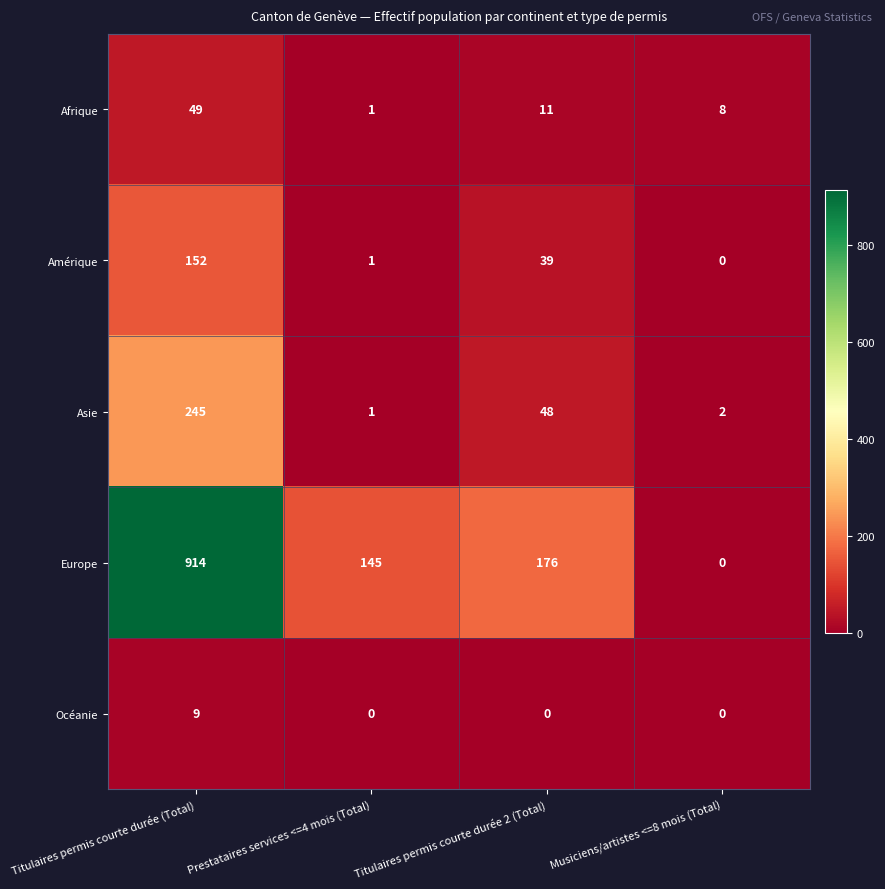

Reading left to right, what are all the values shown in this chart?

Afrique: Titulaires permis courte durée (Total)=49	Prestataires services <=4 mois (Total)=1	Titulaires permis courte durée 2 (Total)=11	Musiciens/artistes <=8 mois (Total)=8
Amérique: Titulaires permis courte durée (Total)=152	Prestataires services <=4 mois (Total)=1	Titulaires permis courte durée 2 (Total)=39	Musiciens/artistes <=8 mois (Total)=0
Asie: Titulaires permis courte durée (Total)=245	Prestataires services <=4 mois (Total)=1	Titulaires permis courte durée 2 (Total)=48	Musiciens/artistes <=8 mois (Total)=2
Europe: Titulaires permis courte durée (Total)=914	Prestataires services <=4 mois (Total)=145	Titulaires permis courte durée 2 (Total)=176	Musiciens/artistes <=8 mois (Total)=0
Océanie: Titulaires permis courte durée (Total)=9	Prestataires services <=4 mois (Total)=0	Titulaires permis courte durée 2 (Total)=0	Musiciens/artistes <=8 mois (Total)=0